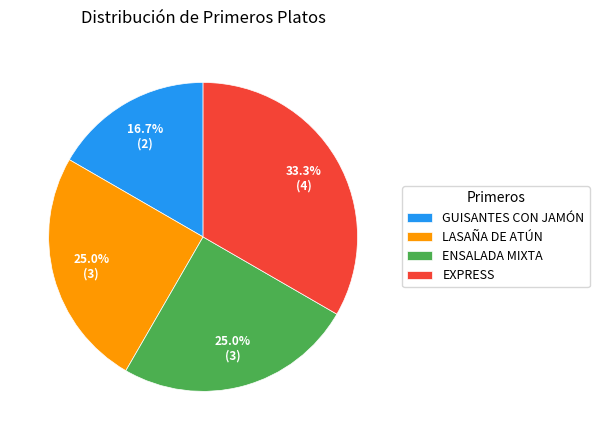

What is the ratio of the value at EXPRESS to the value at ENSALADA MIXTA?

1.3